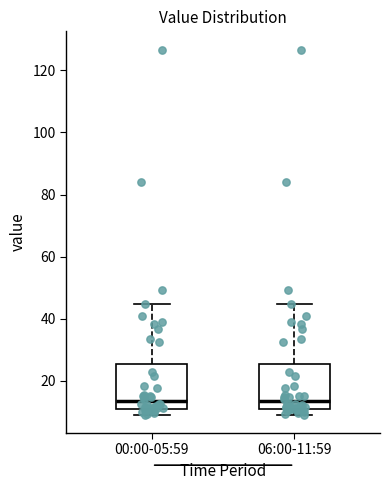

Reading left to right, read every box against the y-axis: the position of its median line, the range the box covers, and the ends of its whiskers. The values are not printed on the chart, so give them approximately, as read against the axis.

00:00-05:59: median 14, box 12 to 26, whiskers 10 to 44
06:00-11:59: median 14, box 12 to 26, whiskers 10 to 44